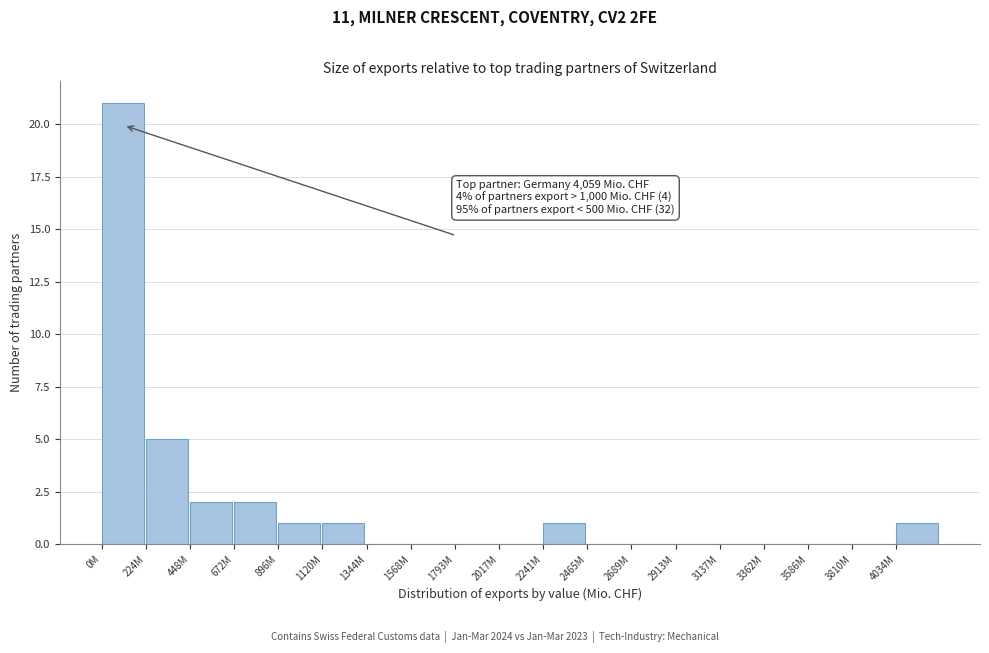

Reading right to left, extract all data points from this chart.

4034M=1	3810M=0	3586M=0	3362M=0	3137M=0	2913M=0	2689M=0	2465M=0	2241M=1	2017M=0	1793M=0	1568M=0	1344M=0	1120M=1	896M=1	672M=2	448M=2	224M=5	0M=21